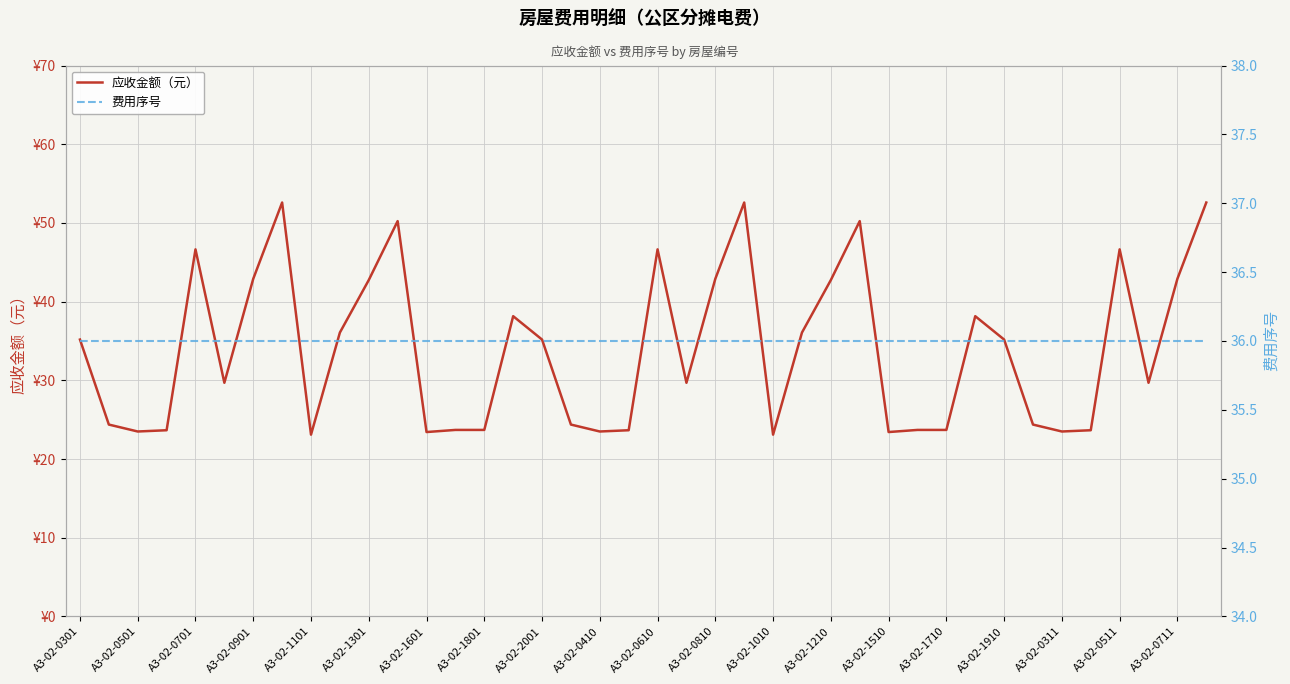

Count the number of categories in the chart.

40